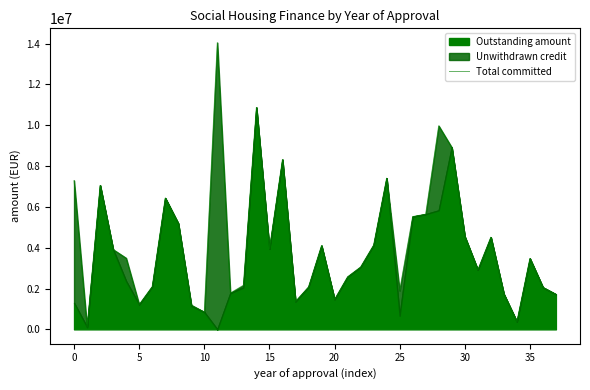

What is the difference between the maximum and minimum values?

13933806